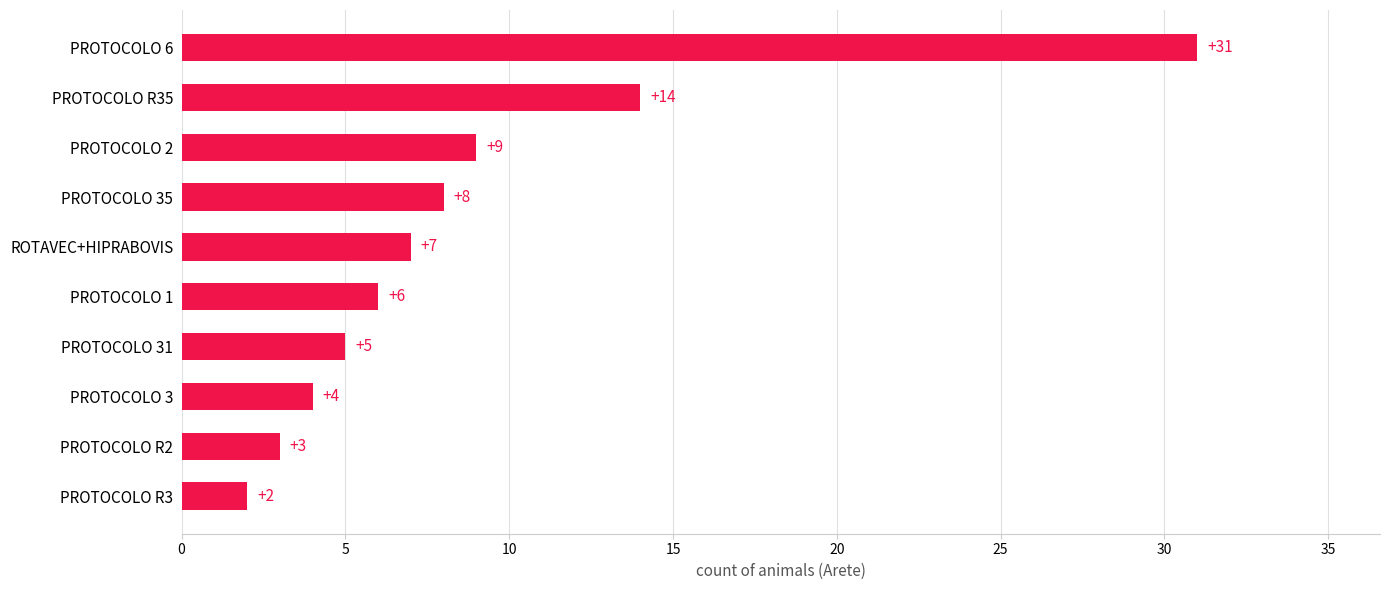

Reading top to bottom, transcribe all the data shown in this chart.

31	14	9	8	7	6	5	4	3	2